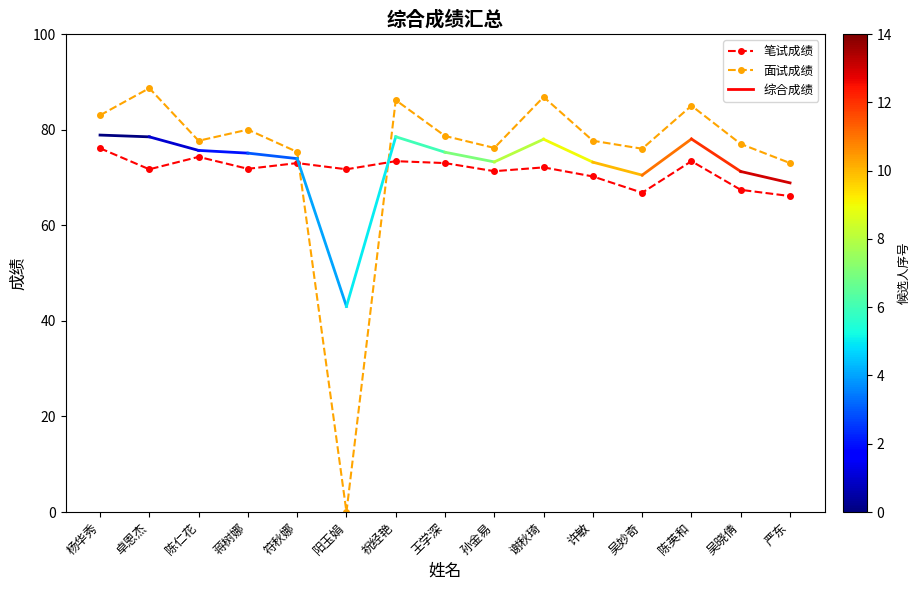

What is the value of the 面试成绩 point at the 5th from the left?

75.3